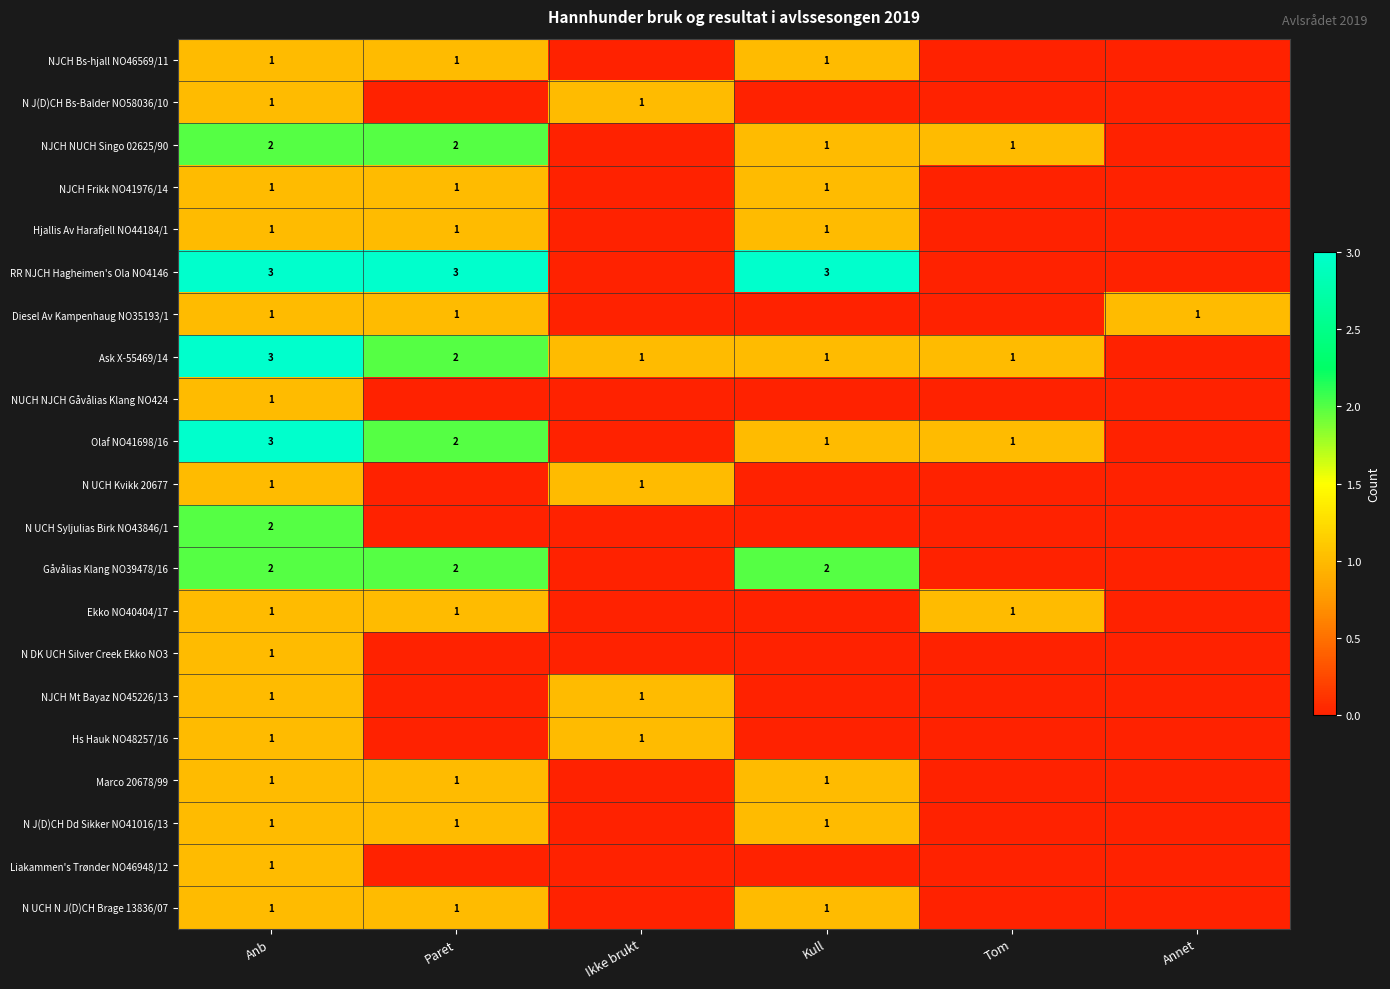

What is the sum of the Gåvålias Klang NO39478/16 values at Paret and Kull?

4